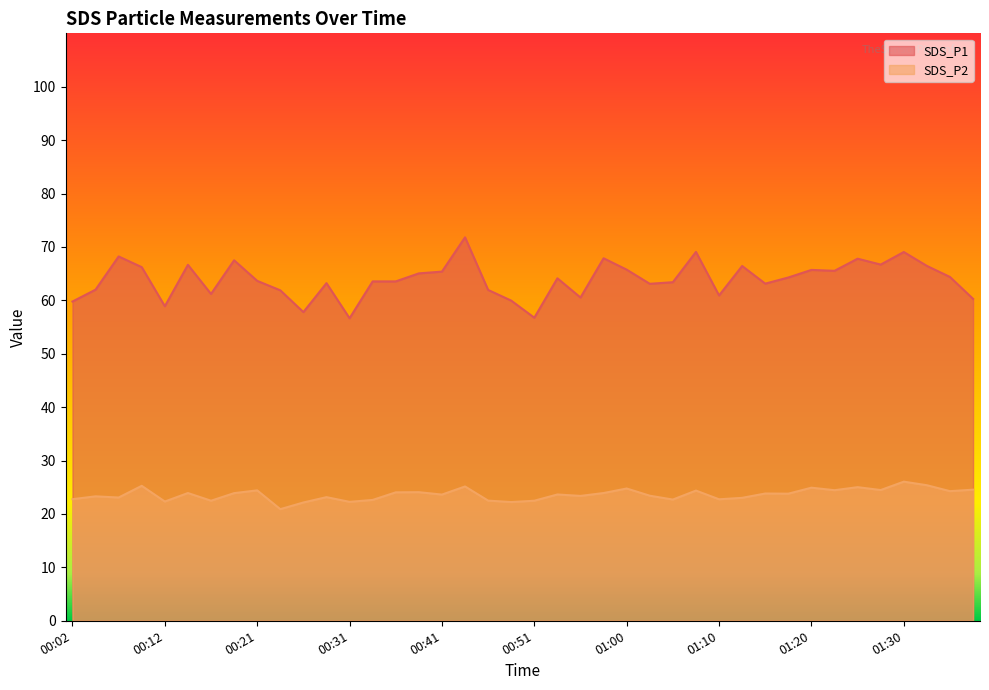

Rank the series at 00:48 from highest to lowest value.

SDS_P1, SDS_P2